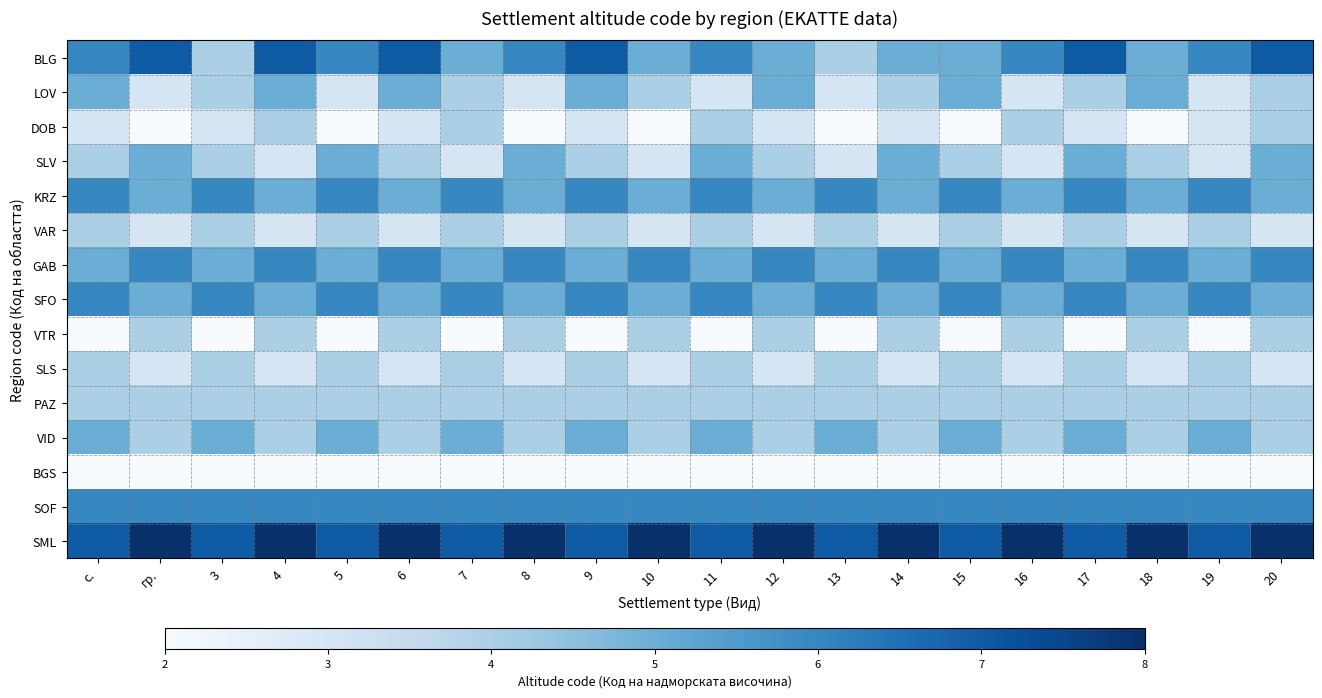

What is the difference between the highest and lowest values at 11?

5